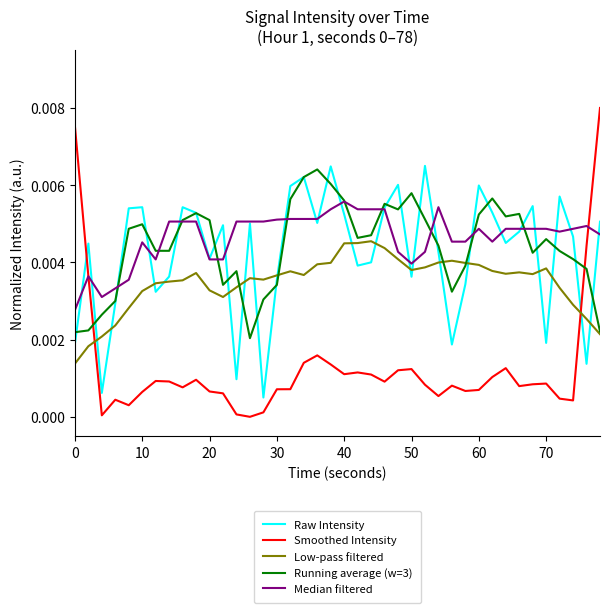

Which series has the widest spread of values?

Smoothed Intensity